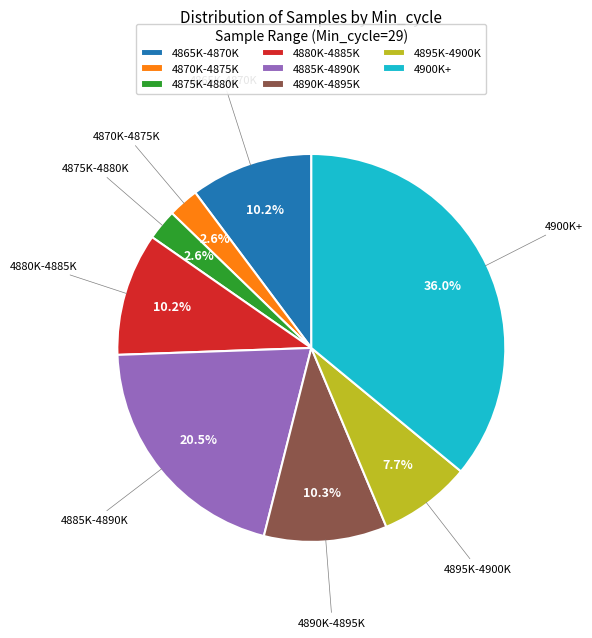

Does any single category account for the majority?

No